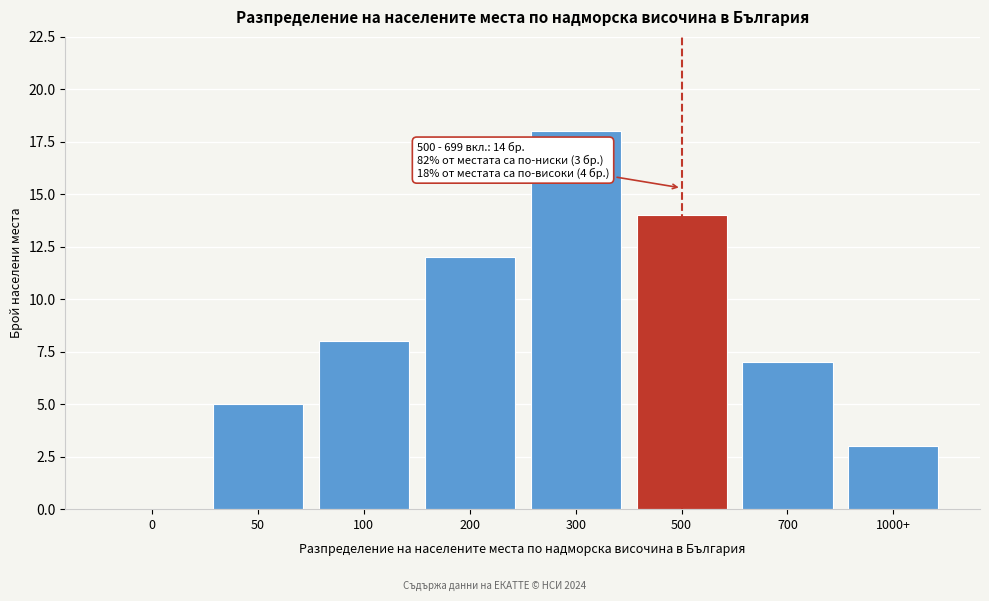

Reading left to right, extract all data points from this chart.

0=0	50=5	100=8	200=12	300=18	500=14	700=7	1000+=3